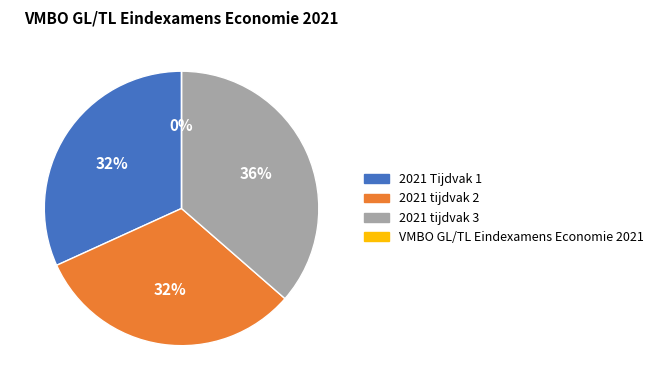

Which slice is the largest?

2021 tijdvak 3